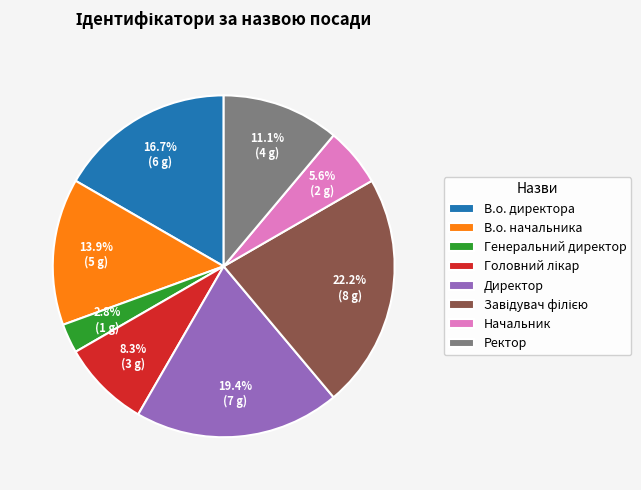

How many segments does this pie chart have?

8